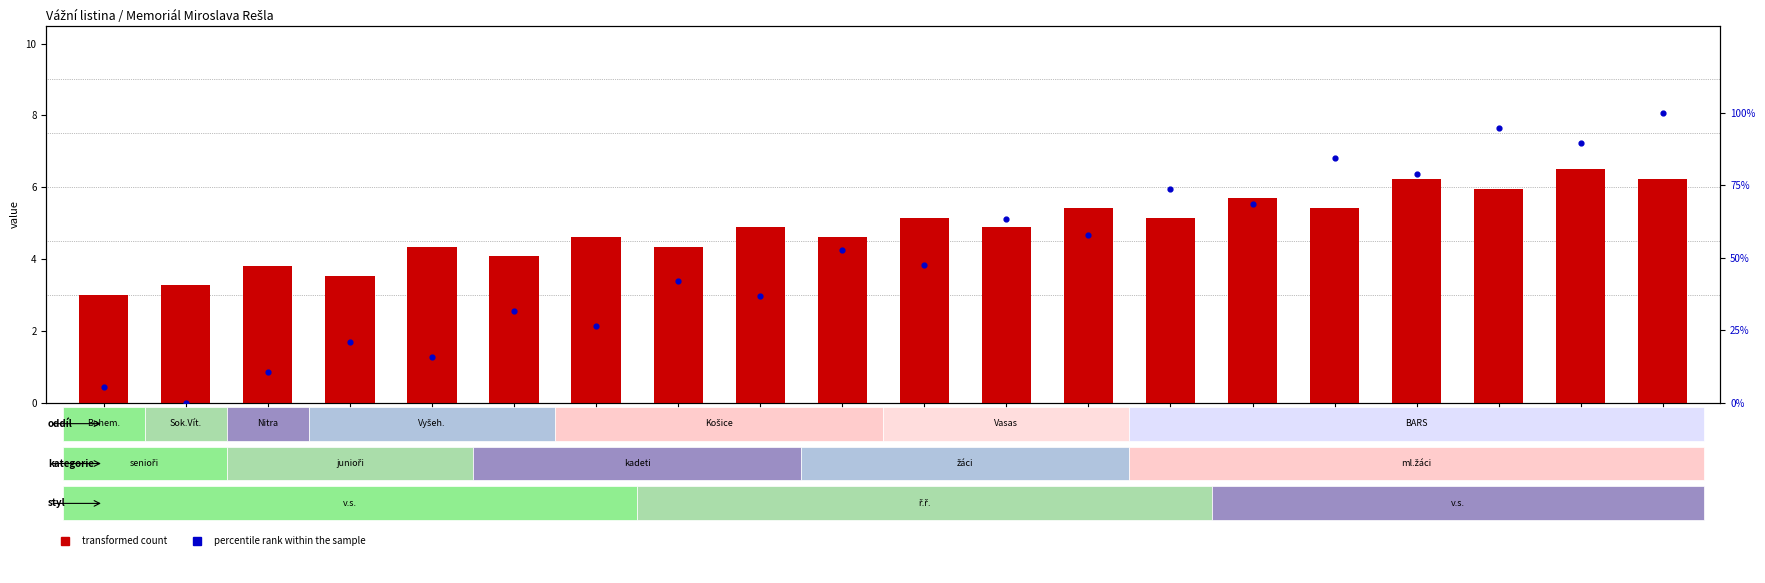

What are all the series names shown in the legend?

transformed count, percentile rank within the sample